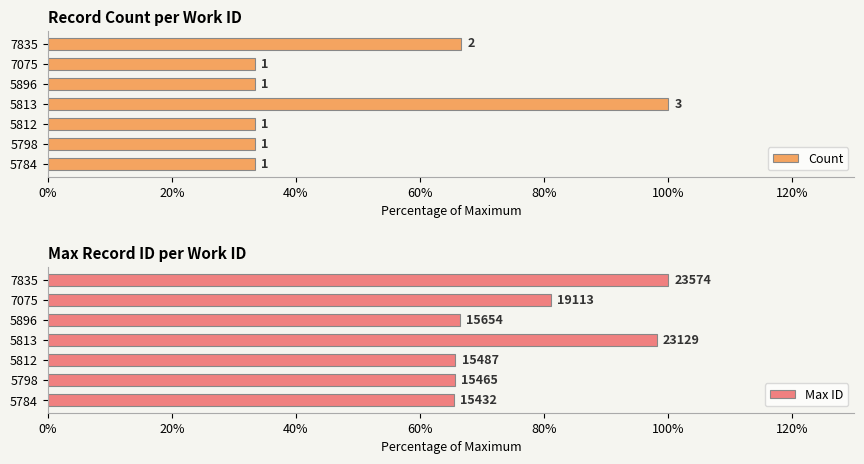

List the series in order of their peak value, highest first.

Count, Max ID